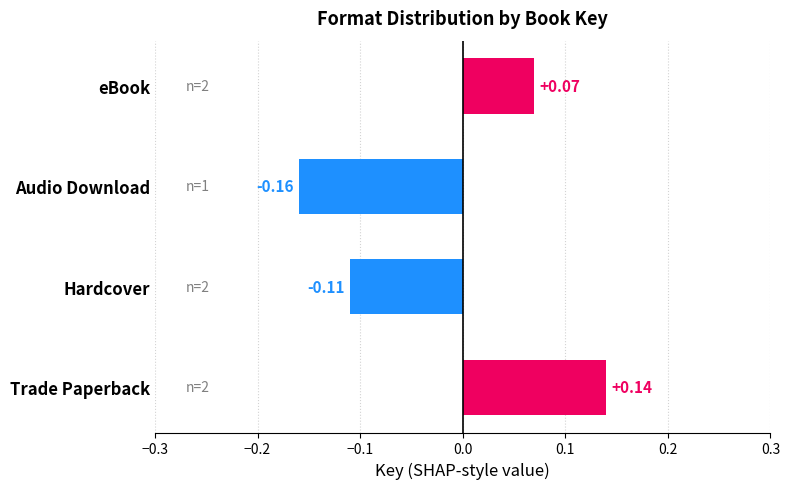

Rank the categories by value from lowest to highest.

Audio Download, Hardcover, eBook, Trade Paperback